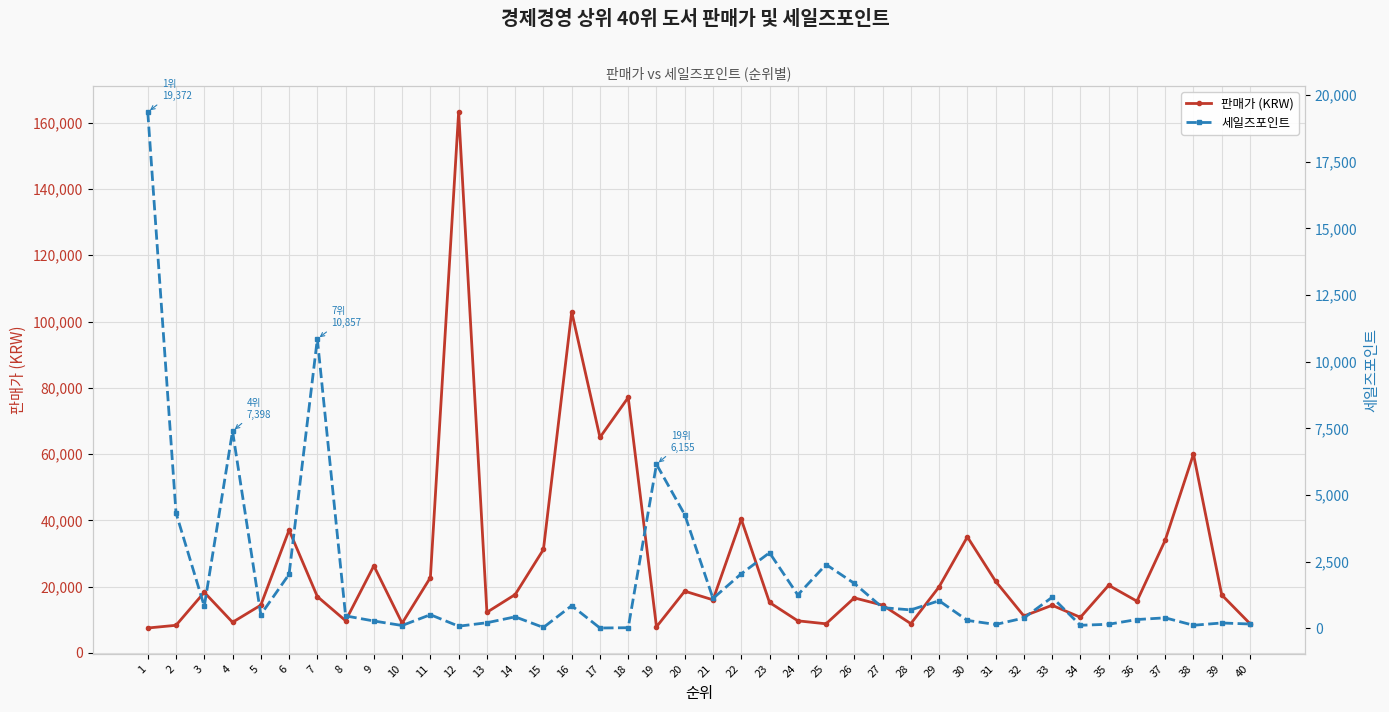

At which category does 판매가 (KRW) reach its first local peak?

3